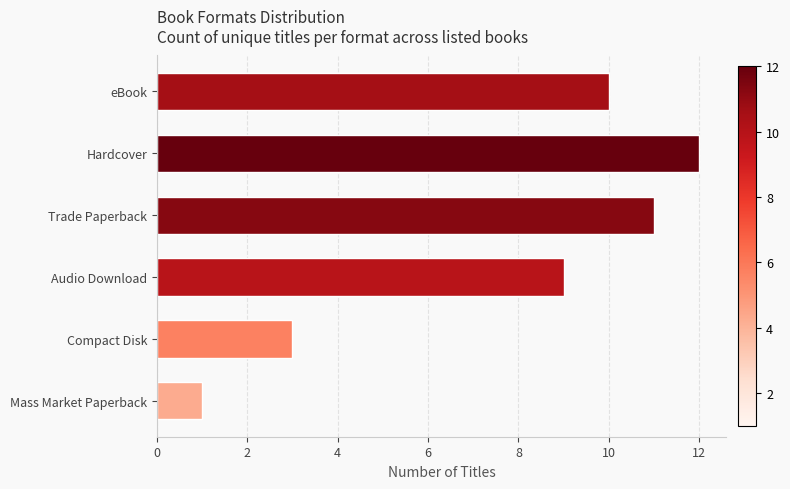

Count the number of data series in this chart.

1